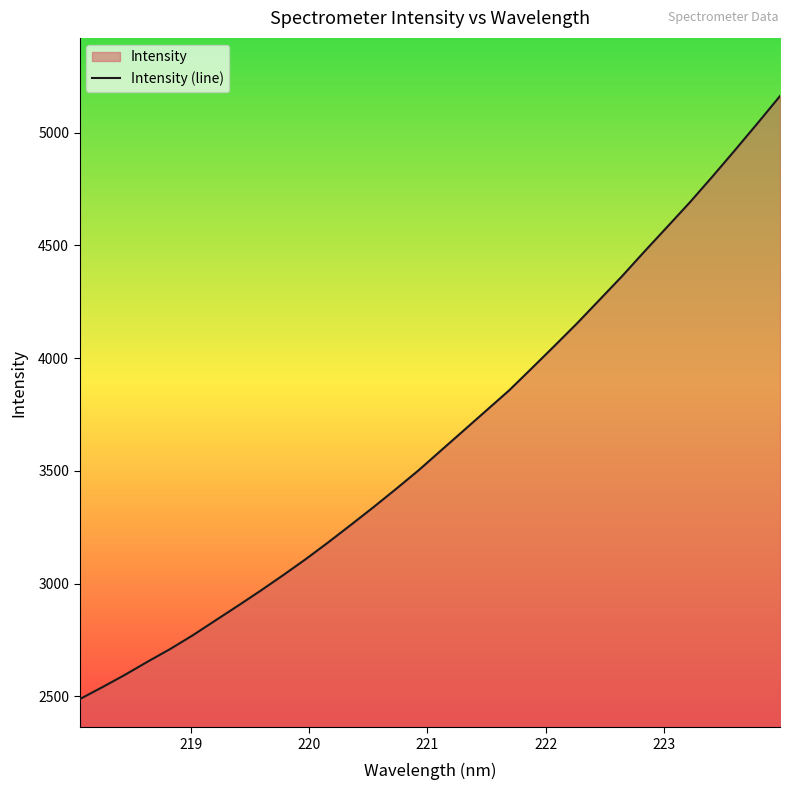

What is the difference between the maximum and minimum values?

2676.3